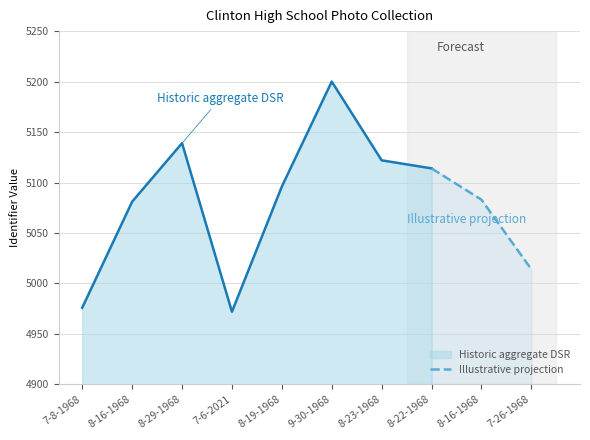

Where is Illustrative projection nearest to the value 5064?

8-16-1968